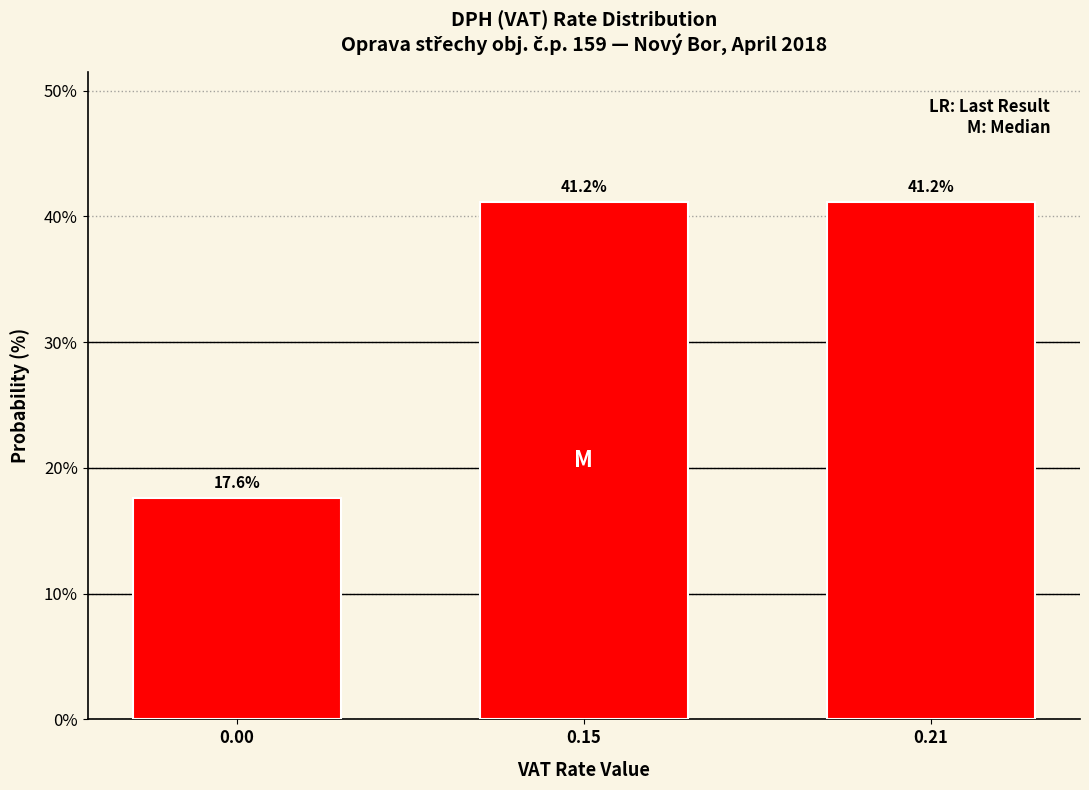

Reading left to right, list all the values displayed in this chart.

17.6	41.2	41.2